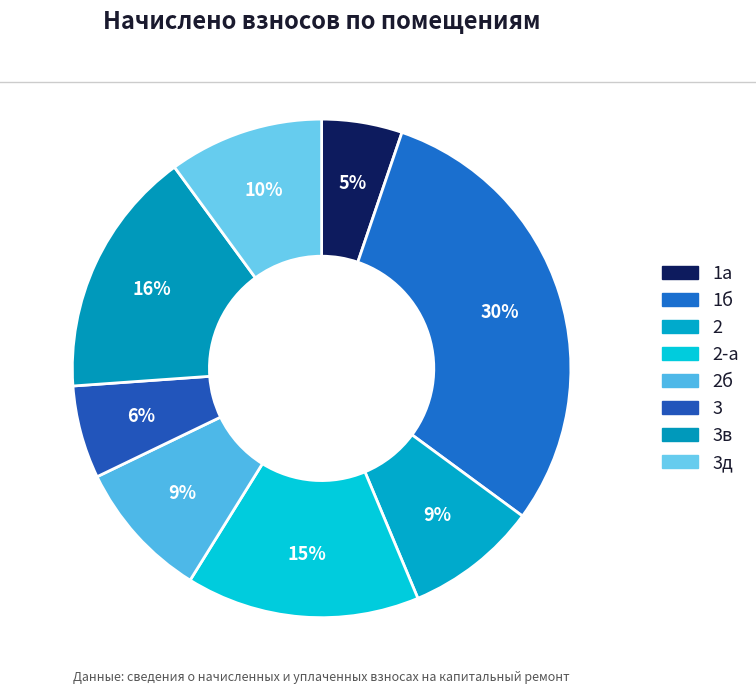

How many segments does this pie chart have?

8